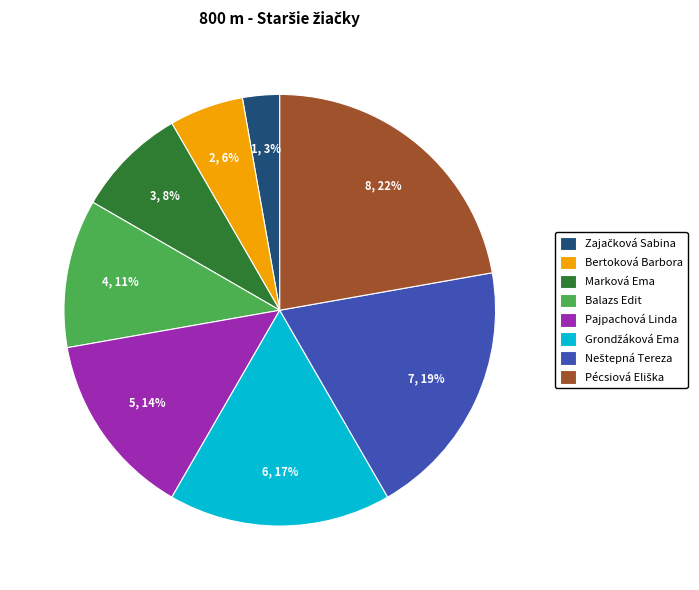

To the nearest percent, what is the average slice percentage?

12%